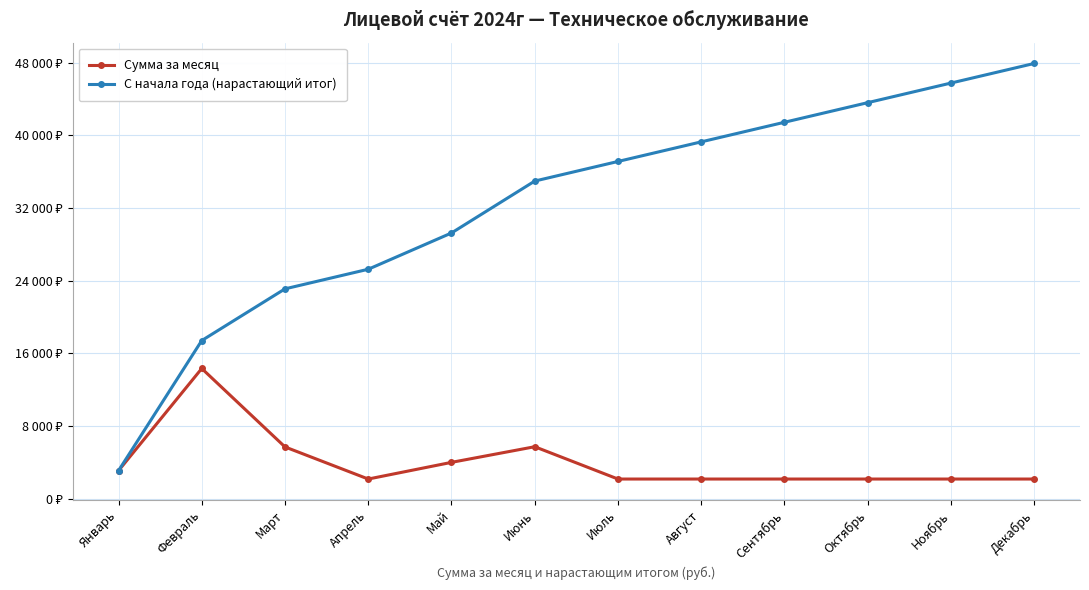

What are all the series names shown in the legend?

Сумма за месяц, С начала года (нарастающий итог)